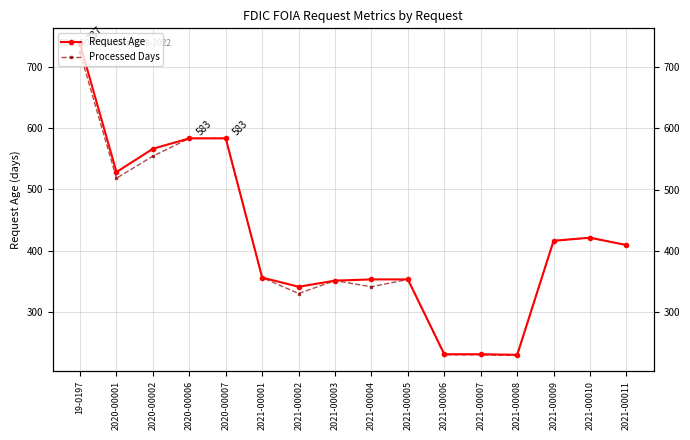

What position from the right is 2021-00006?

6